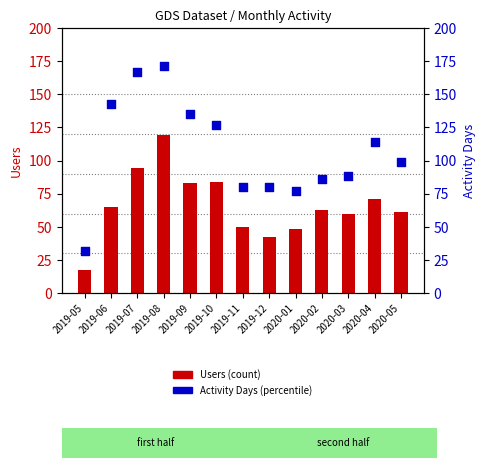

What are all the series names shown in the legend?

Users, Activity Days